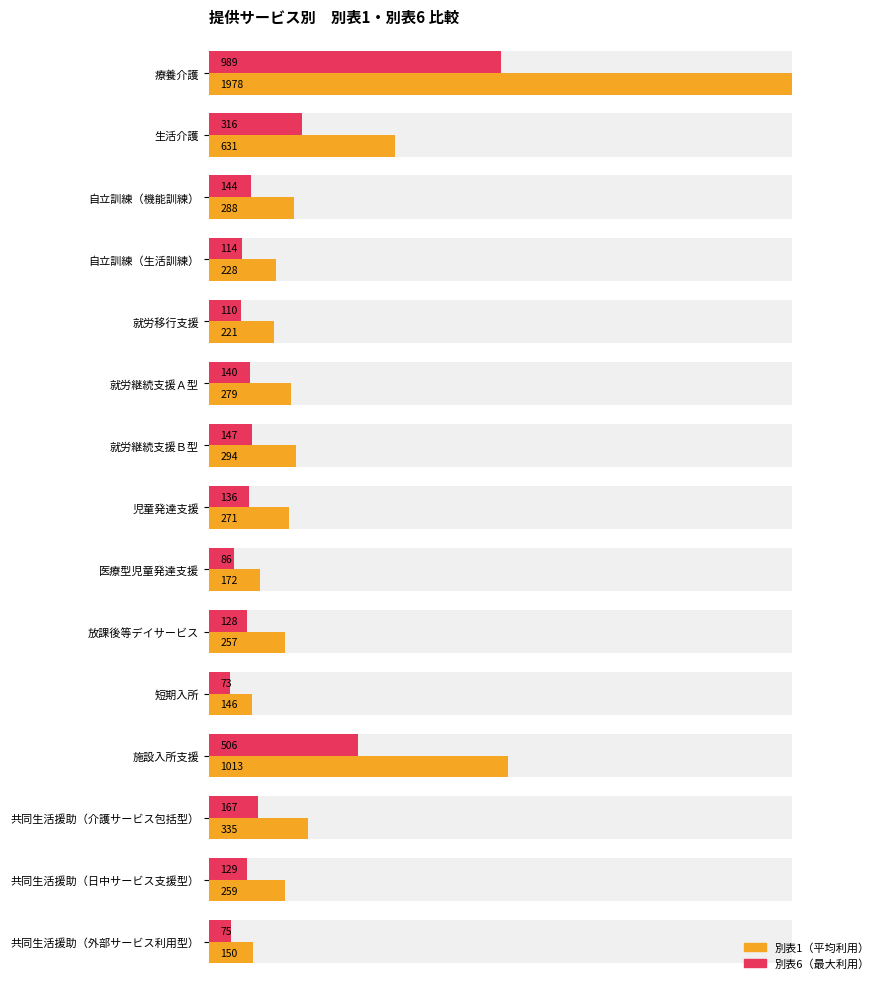

The value of 別表1 at 共同生活援助（日中サービス支援型） is 259. True or false?

True